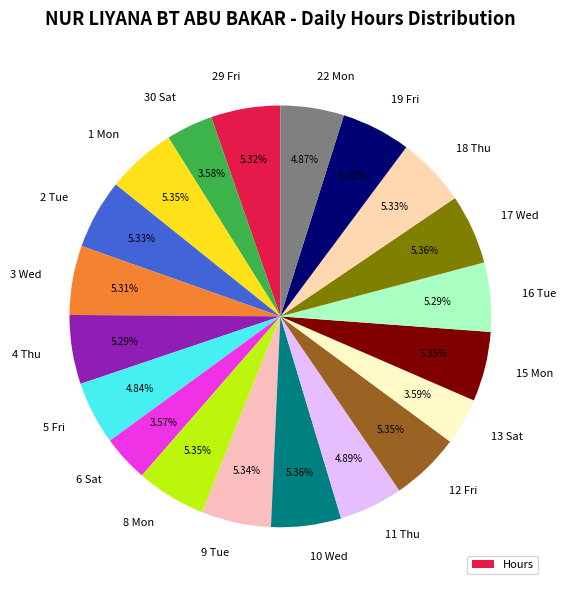

Is there a majority slice in this chart?

No